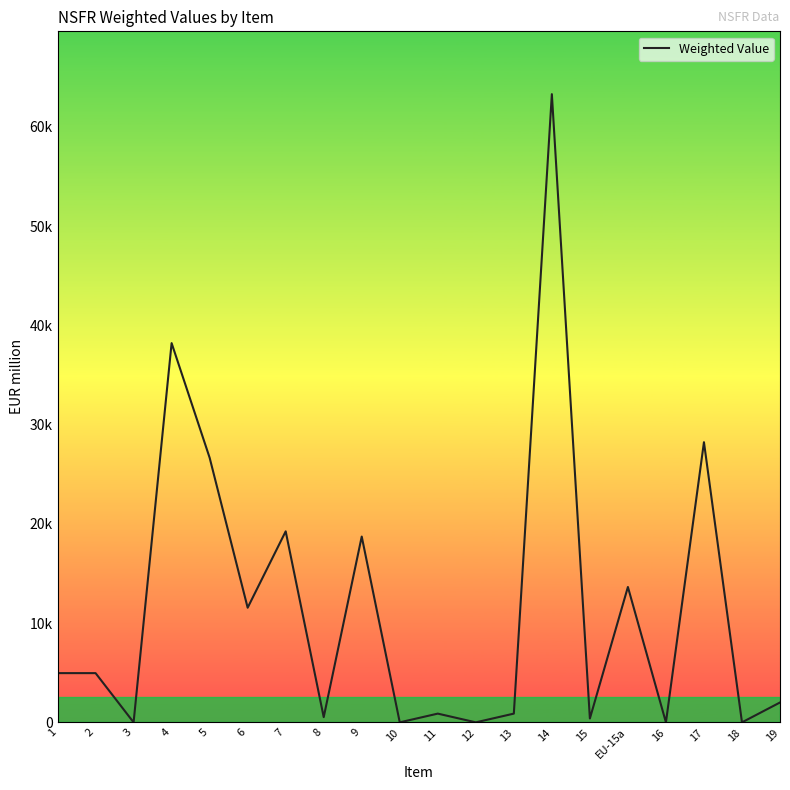

Rank the categories by value from lowest to highest.

3, 10, 12, 16, 18, 15, 8, 11, 13, 19, 1, 2, 6, EU-15a, 9, 7, 5, 17, 4, 14